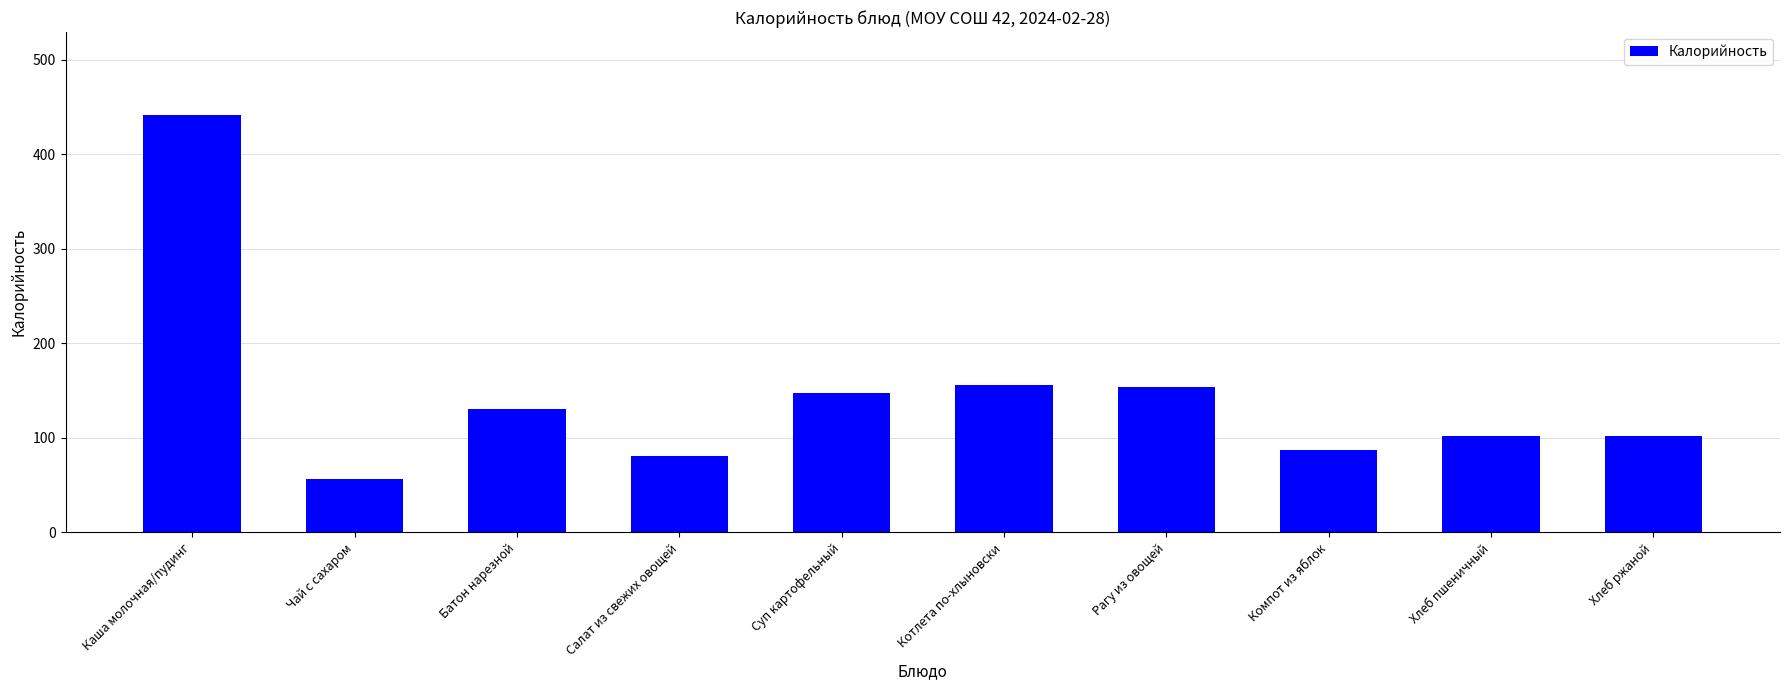

The chart shows a value of 230.5 at Суп картофельный. True or false?

False